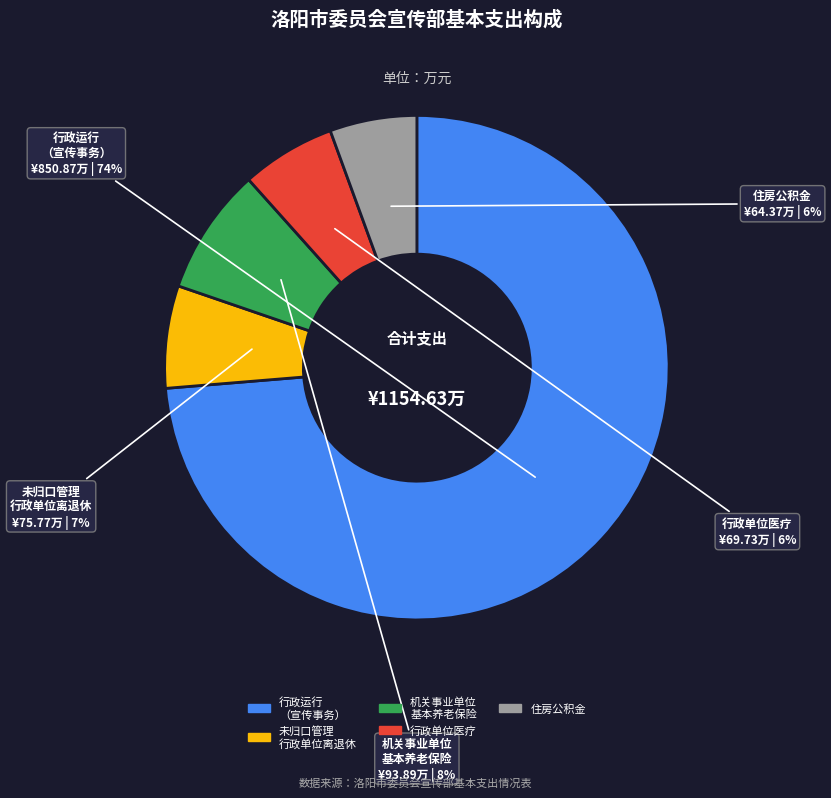

True or false: 行政单位医疗 accounts for 6% of the total.

True